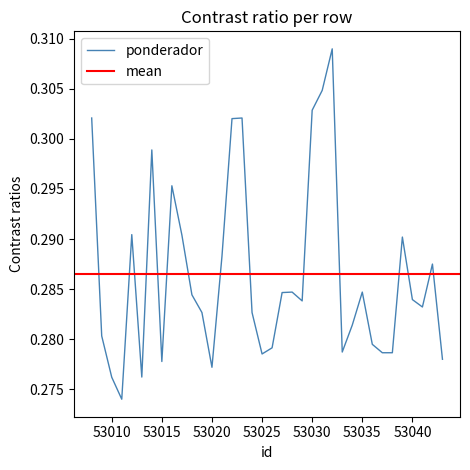

Is it true that the value at 53030 is 0.3?

True